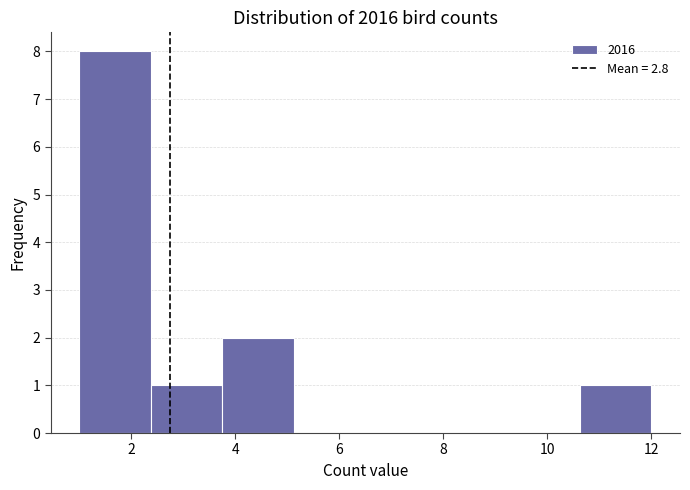

Reading left to right, transcribe this chart: for each bar, give the range it covers on the x-axis and its height. Neither the bar edges nor the heights are printed on the chart, so give them approximately, as read against the axes.

1.0 to 2.4: 8
2.4 to 3.8: 1
3.8 to 5.2: 2
5.2 to 6.6: 0
6.6 to 7.8: 0
7.8 to 9.2: 0
9.2 to 10.6: 0
10.6 to 12.0: 1